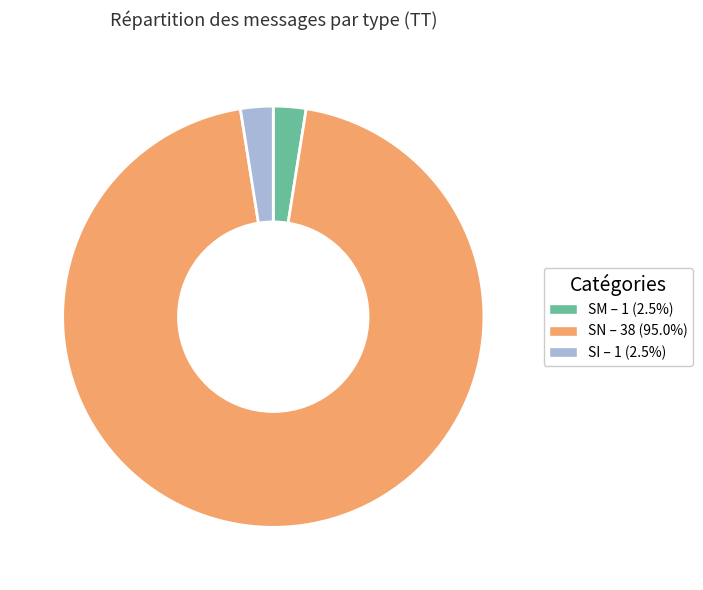

Does any single category account for the majority?

Yes